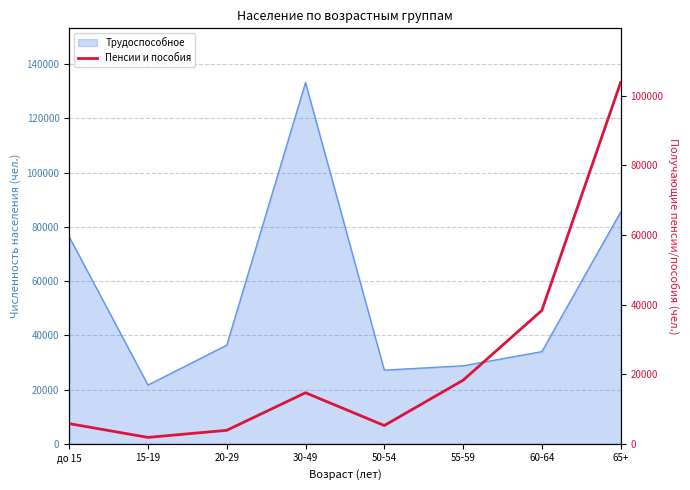

How many interior local valleys (lower than both neighbors) does the data have?

2